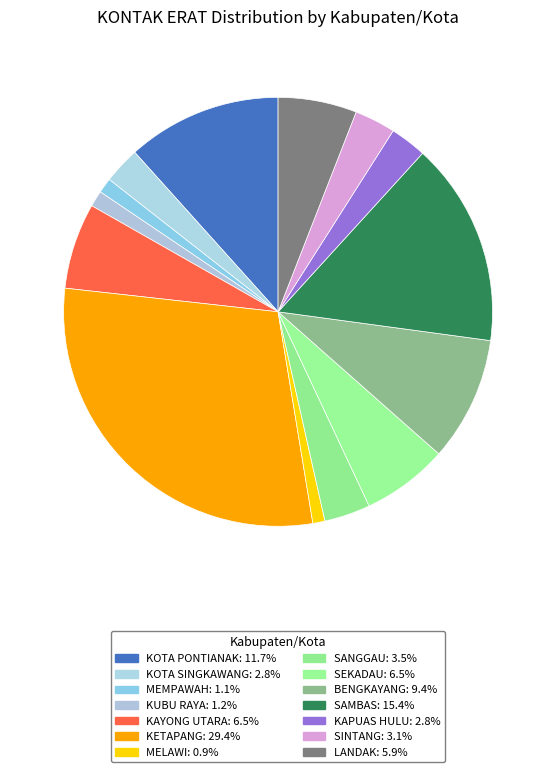

To the nearest percent, what percentage of the pie is SEKADAU?

7%